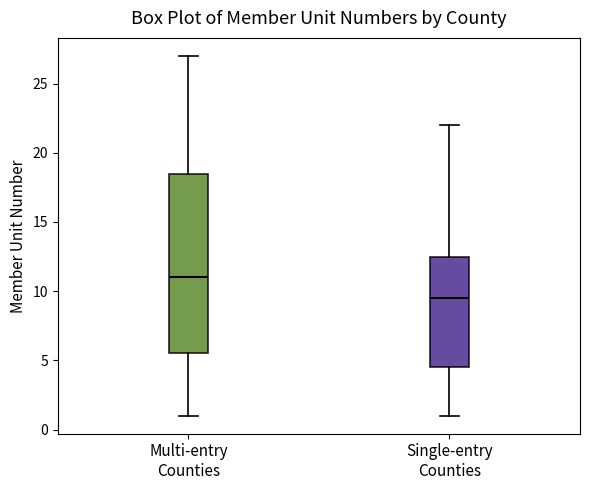

Which box has the highest median line?

Multi-entry Counties